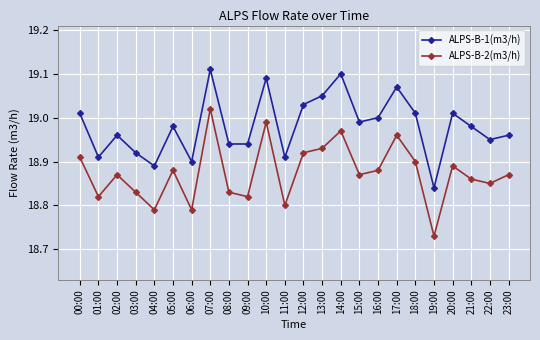

Which category has the highest value in the ALPS-B-1(m3/h) series?

07:00